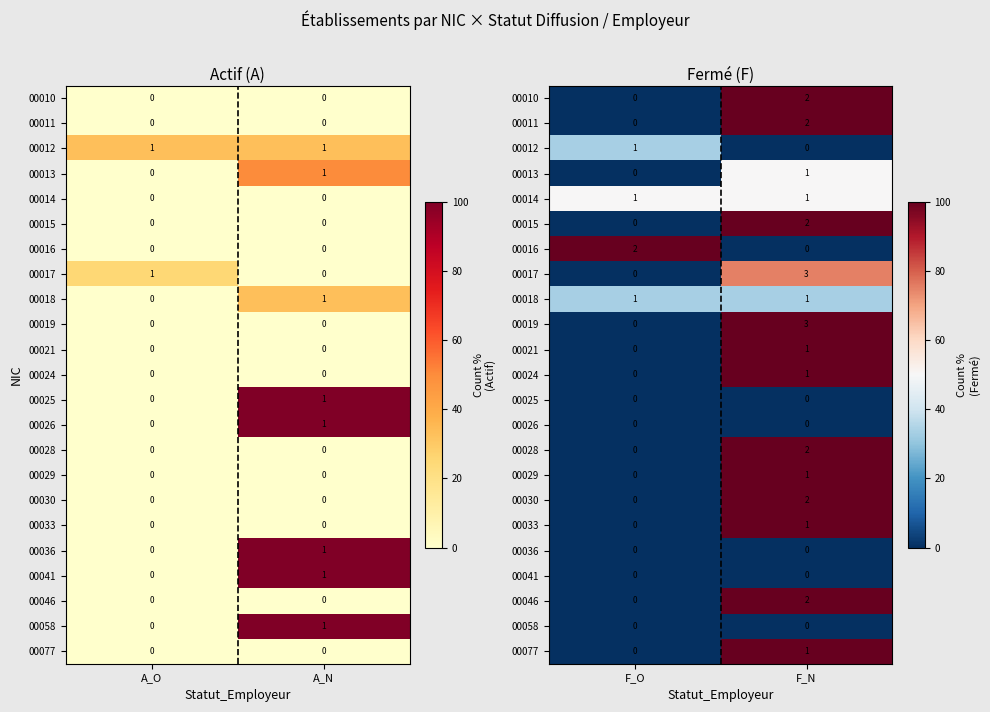

True or false: 00028 has a value of 100.0 at F_N.

True